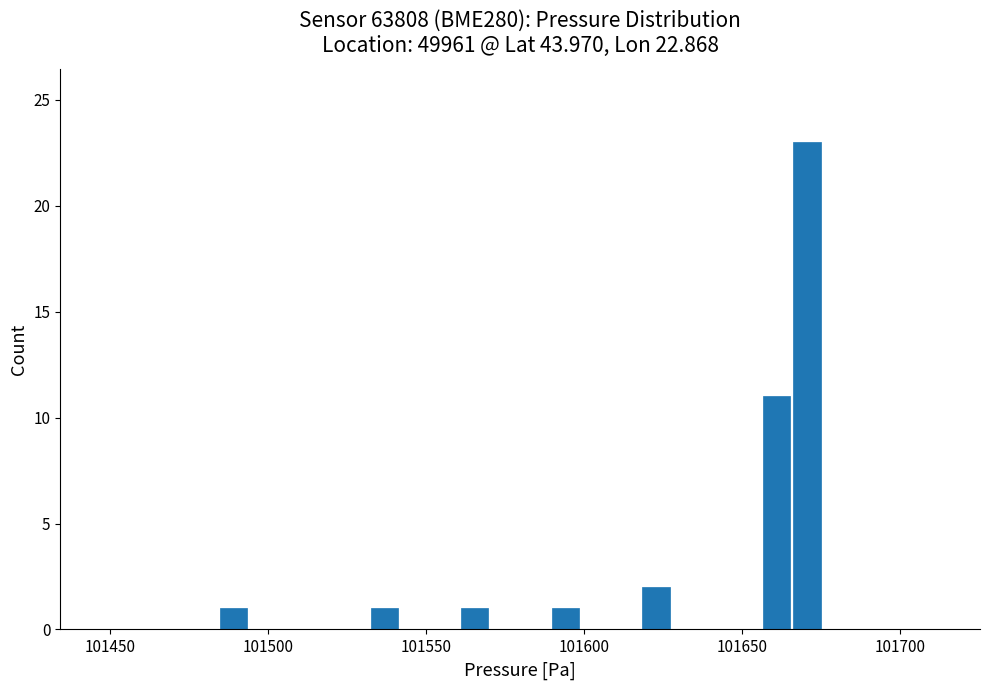

Read against the x-axis, roughly where is the centre of the tallest bar?

101670